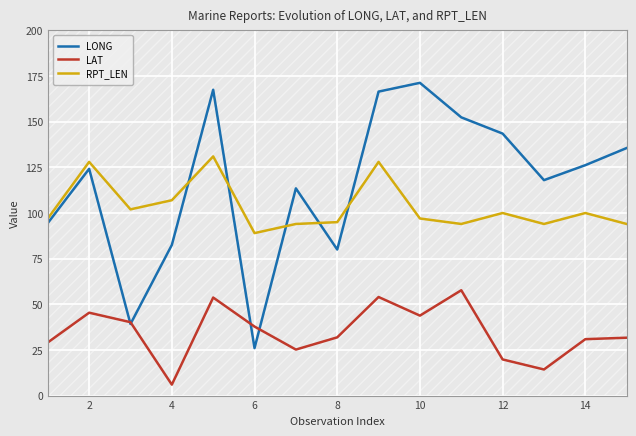

What is the minimum value for RPT_LEN?

89.0